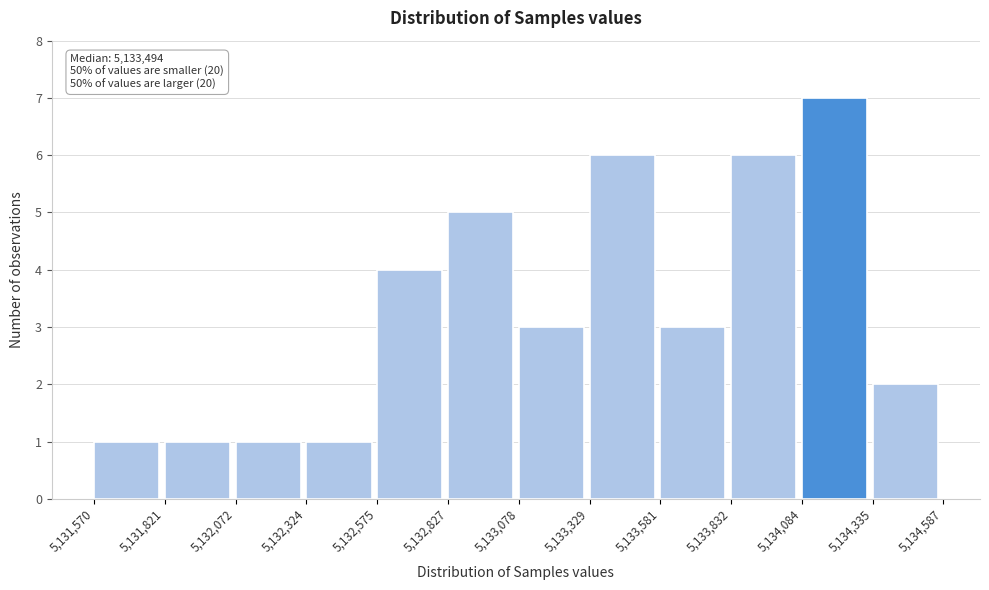

Which range on the x-axis has the tallest bar?

5,134,084 to 5,134,335